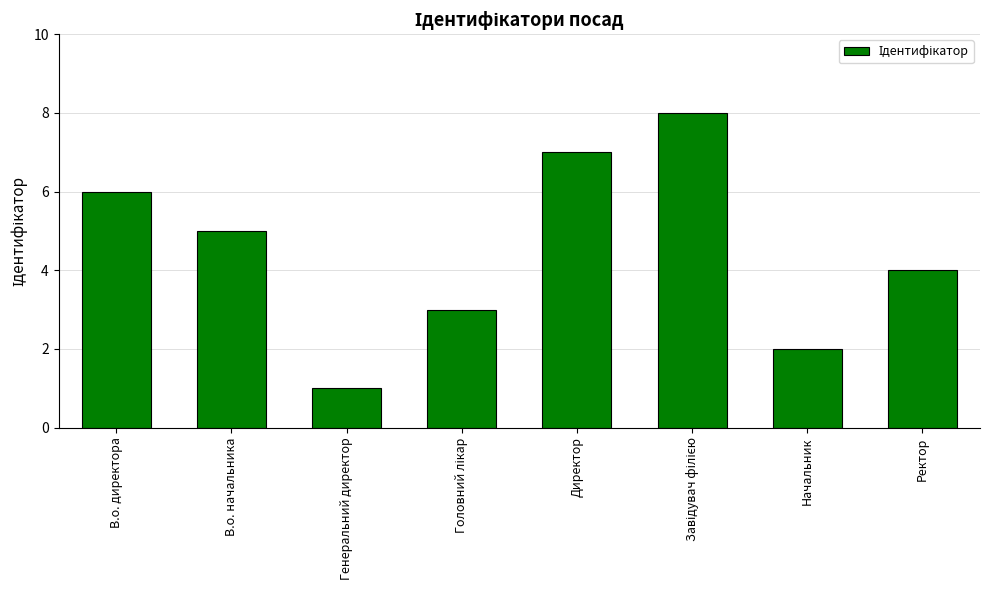

How many data points are less than 5?

4